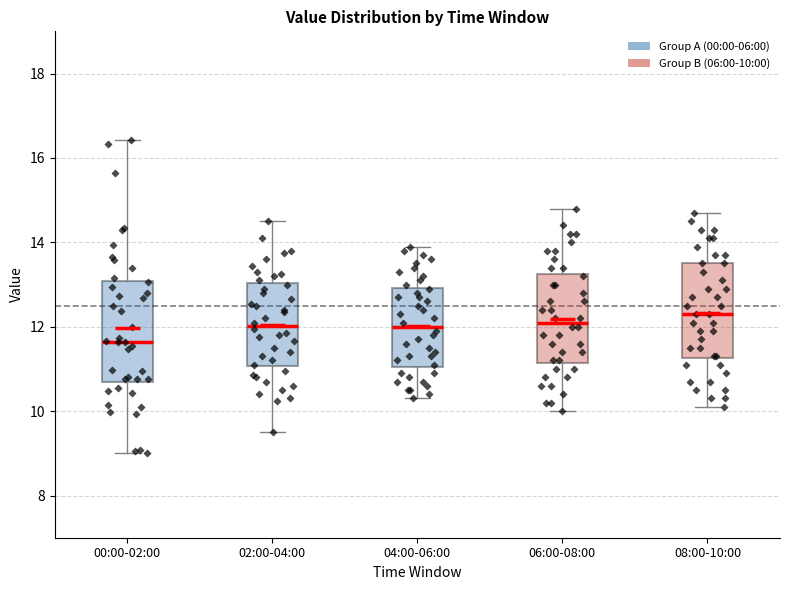

Reading left to right, read every box against the y-axis: the position of its median line, the range the box covers, and the ends of its whiskers. The values are not printed on the chart, so give them approximately, as read against the axis.

00:00-02:00: median 11.6, box 10.8 to 13.0, whiskers 9.0 to 16.4
02:00-04:00: median 12.0, box 11.0 to 13.0, whiskers 9.6 to 14.6
04:00-06:00: median 12.0, box 11.0 to 13.0, whiskers 10.4 to 14.0
06:00-08:00: median 12.2, box 11.2 to 13.2, whiskers 10.0 to 14.8
08:00-10:00: median 12.4, box 11.2 to 13.6, whiskers 10.2 to 14.8